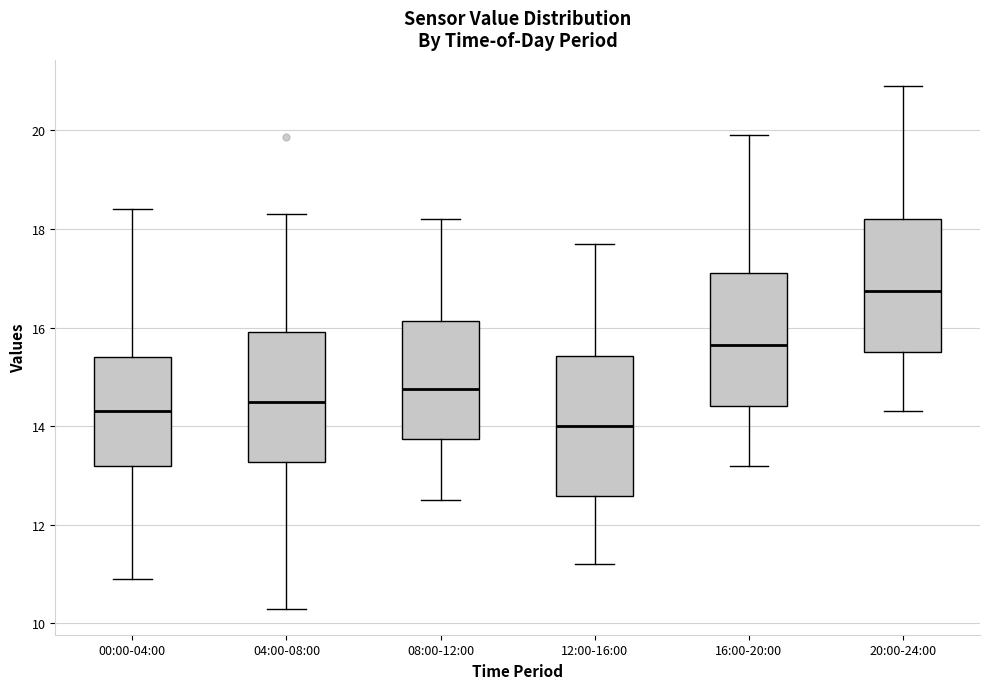

Reading left to right, read every box against the y-axis: the position of its median line, the range the box covers, and the ends of its whiskers. The values are not printed on the chart, so give them approximately, as read against the axis.

00:00-04:00: median 14.4, box 13.2 to 15.4, whiskers 11.0 to 18.4
04:00-08:00: median 14.4, box 13.2 to 16.0, whiskers 10.4 to 18.4
08:00-12:00: median 14.8, box 13.8 to 16.2, whiskers 12.6 to 18.2
12:00-16:00: median 14.0, box 12.6 to 15.4, whiskers 11.2 to 17.8
16:00-20:00: median 15.6, box 14.4 to 17.2, whiskers 13.2 to 20.0
20:00-24:00: median 16.8, box 15.6 to 18.2, whiskers 14.4 to 21.0